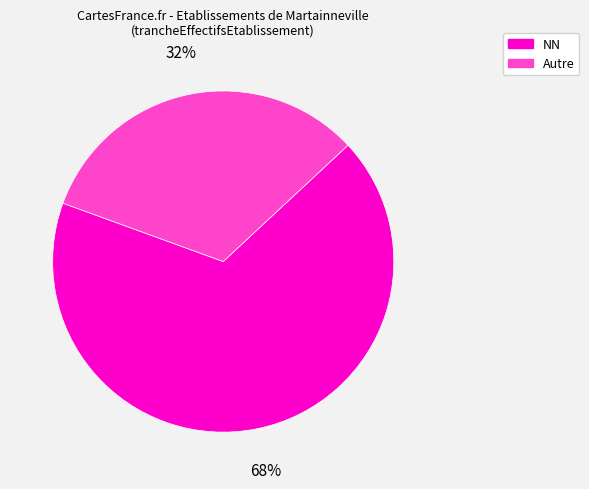

To the nearest percent, what is the average slice percentage?

50%